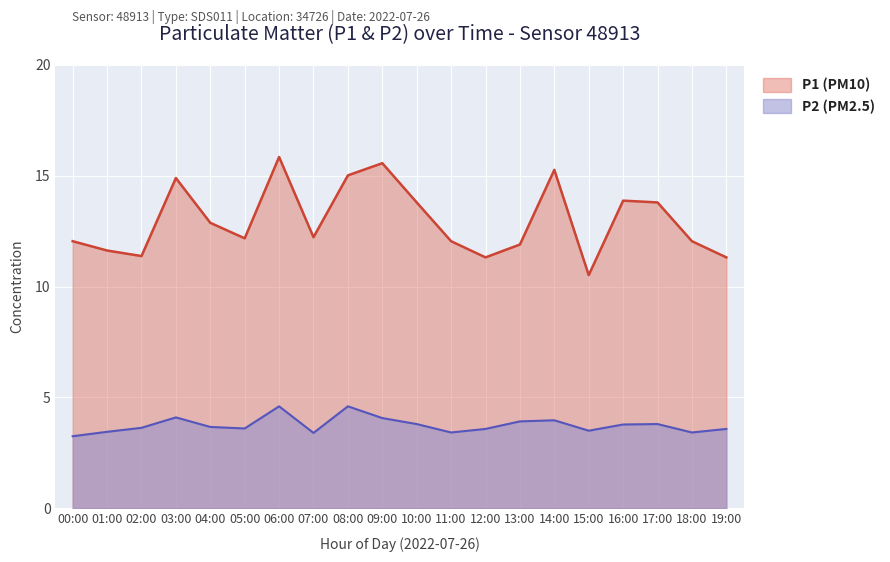

Which category has the highest value in the P2 series?

06:00